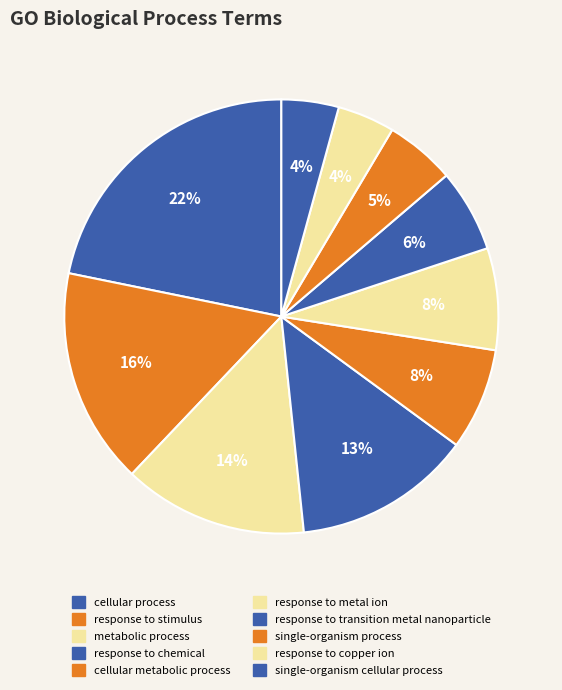

To the nearest percent, what percentage of the pie is cellular process?

22%